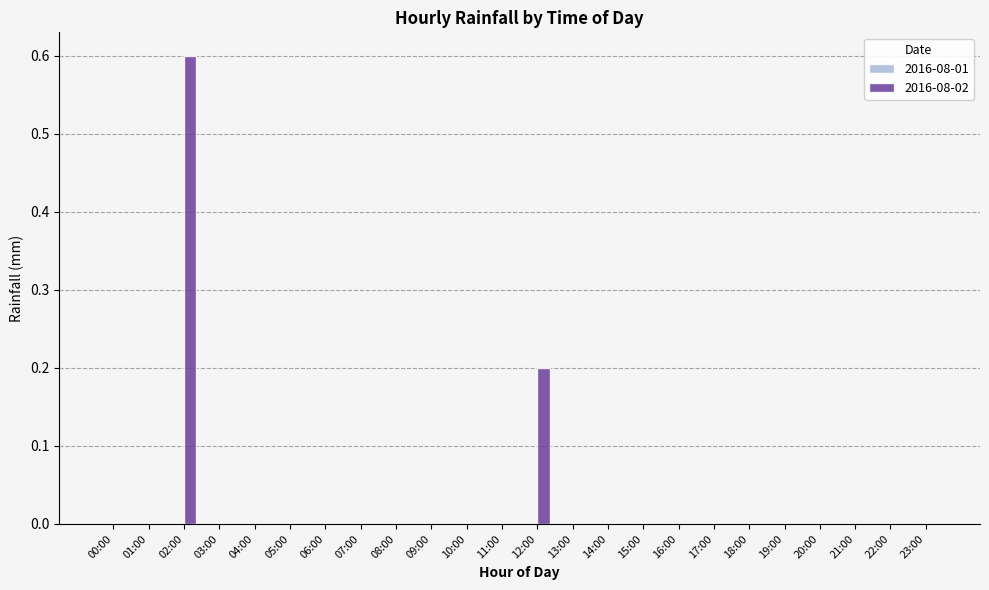

Are the bars horizontal?

No